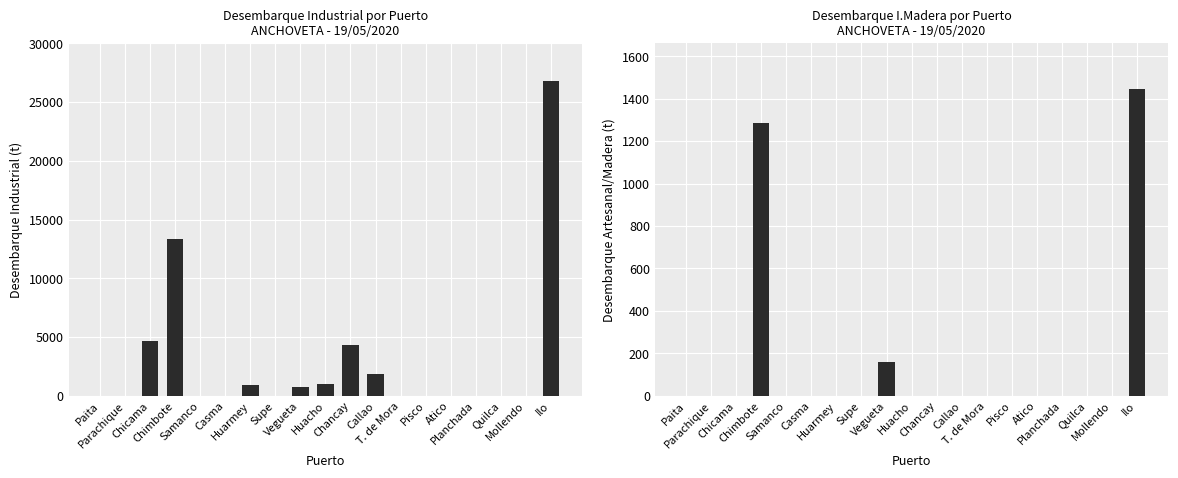

Reading right to left, what are all the values shown in this chart?

Desemb. (t) Ind: Ilo=26811.4	Mollendo=0.0	Quilca=0.0	Planchada=0.0	Atico=0.0	Pisco=0.0	T. de Mora=0.0	Callao=1840.0	Chancay=4282.0	Huacho=1030.0	Vegueta=730.0	Supe=0.0	Huarmey=910.0	Casma=0.0	Samanco=0.0	Chimbote=13355.7	Chicama=4663.7	Parachique=0.0	Paita=0.0
Desemb. (t) I.Mad: Ilo=1445.5	Mollendo=0.0	Quilca=0.0	Planchada=0.0	Atico=0.0	Pisco=0.0	T. de Mora=0.0	Callao=0.0	Chancay=0.0	Huacho=0.0	Vegueta=160.0	Supe=0.0	Huarmey=0.0	Casma=0.0	Samanco=0.0	Chimbote=1285.5	Chicama=0.0	Parachique=0.0	Paita=0.0